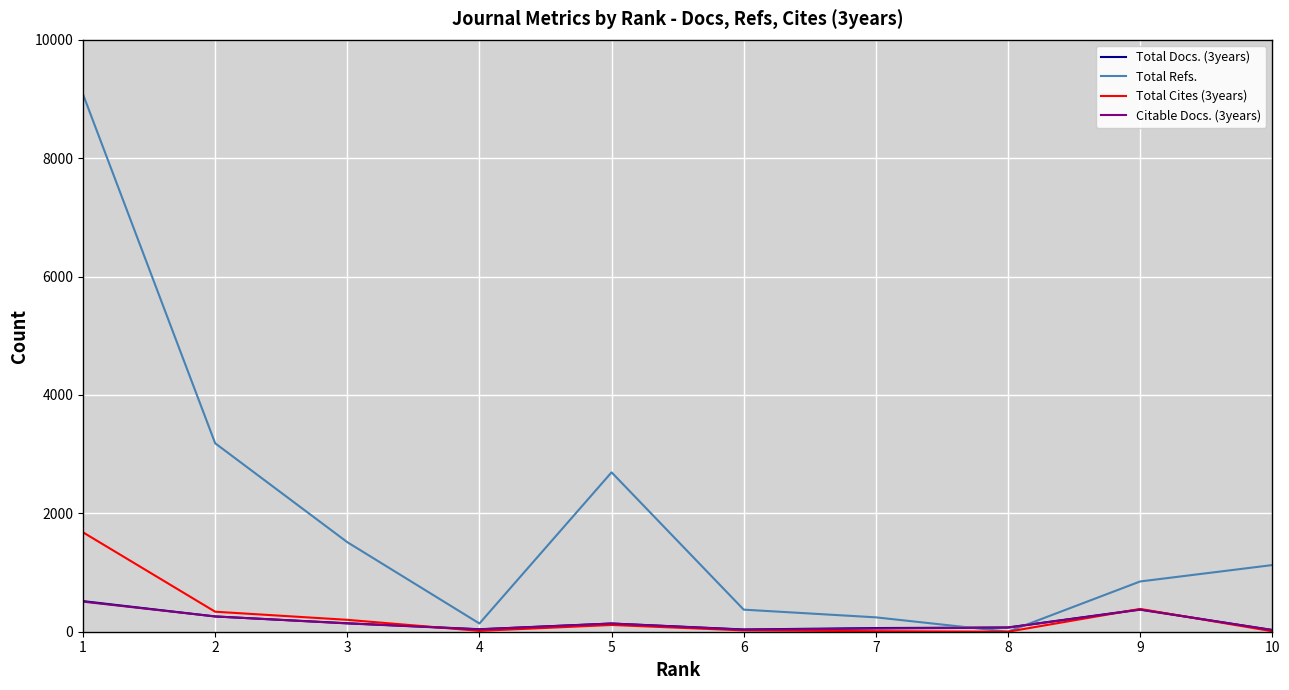

The value of Total Cites (3years) at 4 is 14. True or false?

True